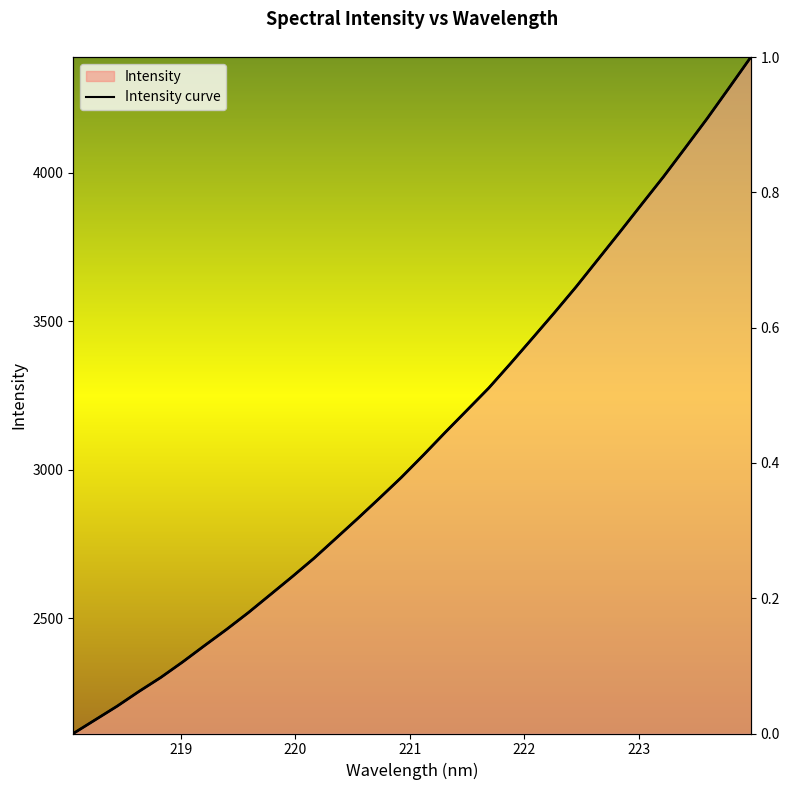

Reading left to right, list all the values displayed in this chart.

2113.0	2158.8	2204.7	2254.3	2301.6	2353.7	2408.8	2462.9	2519.5	2579.7	2640.1	2702.3	2769.1	2836.2	2904.8	2974.6	3049.1	3125.6	3200.5	3275.4	3358.2	3443.0	3528.4	3616.1	3708.1	3800.1	3893.6	3986.4	4083.8	4182.2	4285.0	4388.7